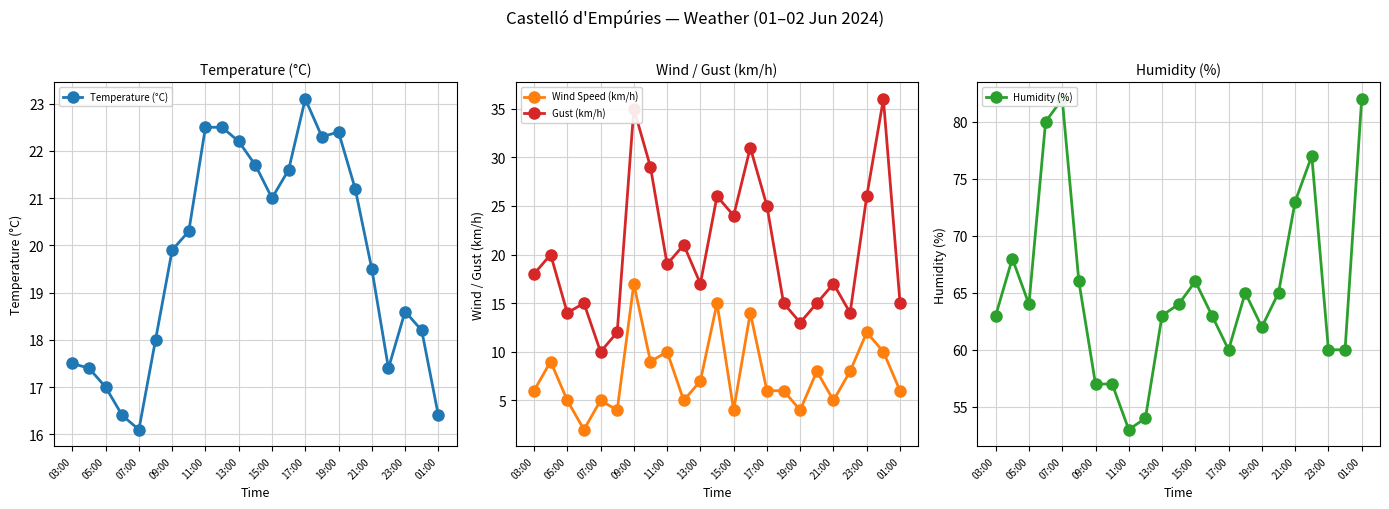

Which series has the largest range (max minus min)?

Humidity (%)